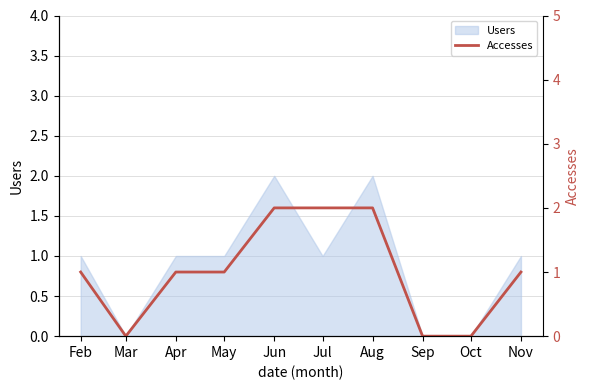

What is the sum of the values at Nov and Mar?

1